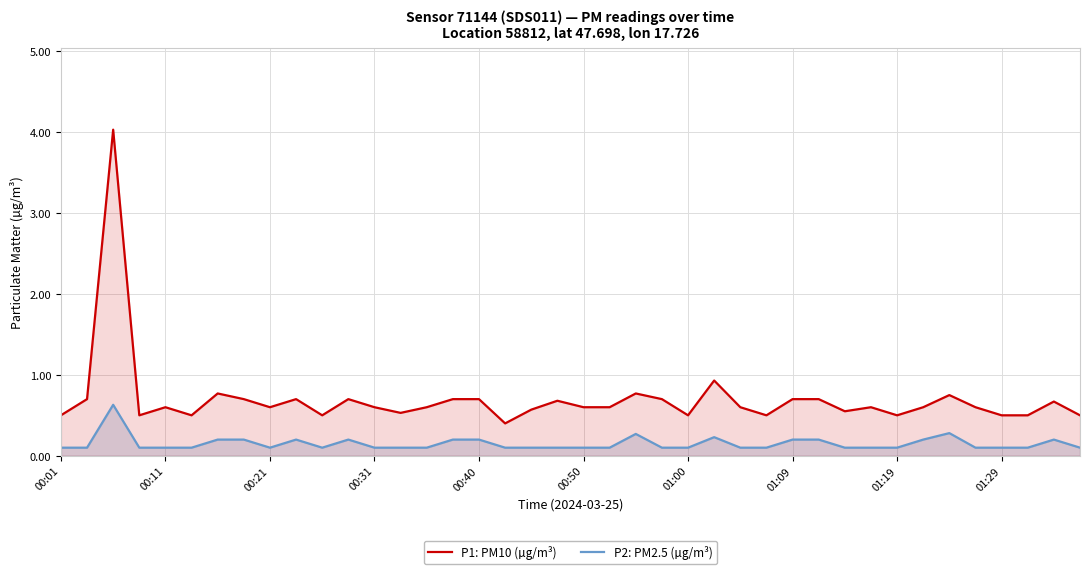

What is the difference between the maximum and minimum values in the P2: PM2.5 (µg/m³) series?

0.5